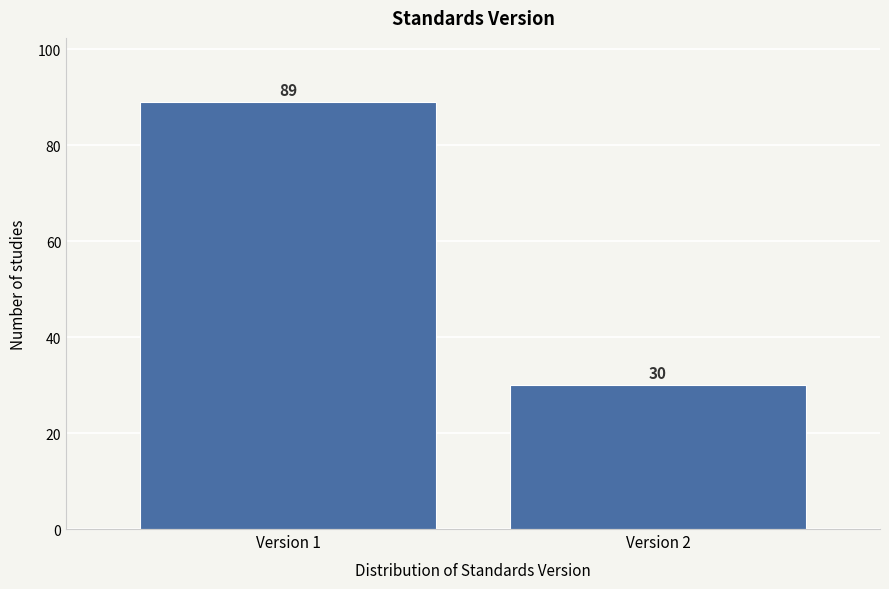

Reading left to right, extract all data points from this chart.

89	30